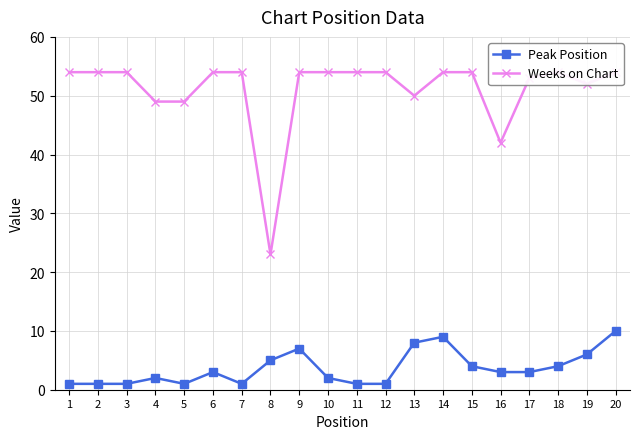

Which category has the highest value in the Peak Position series?

20